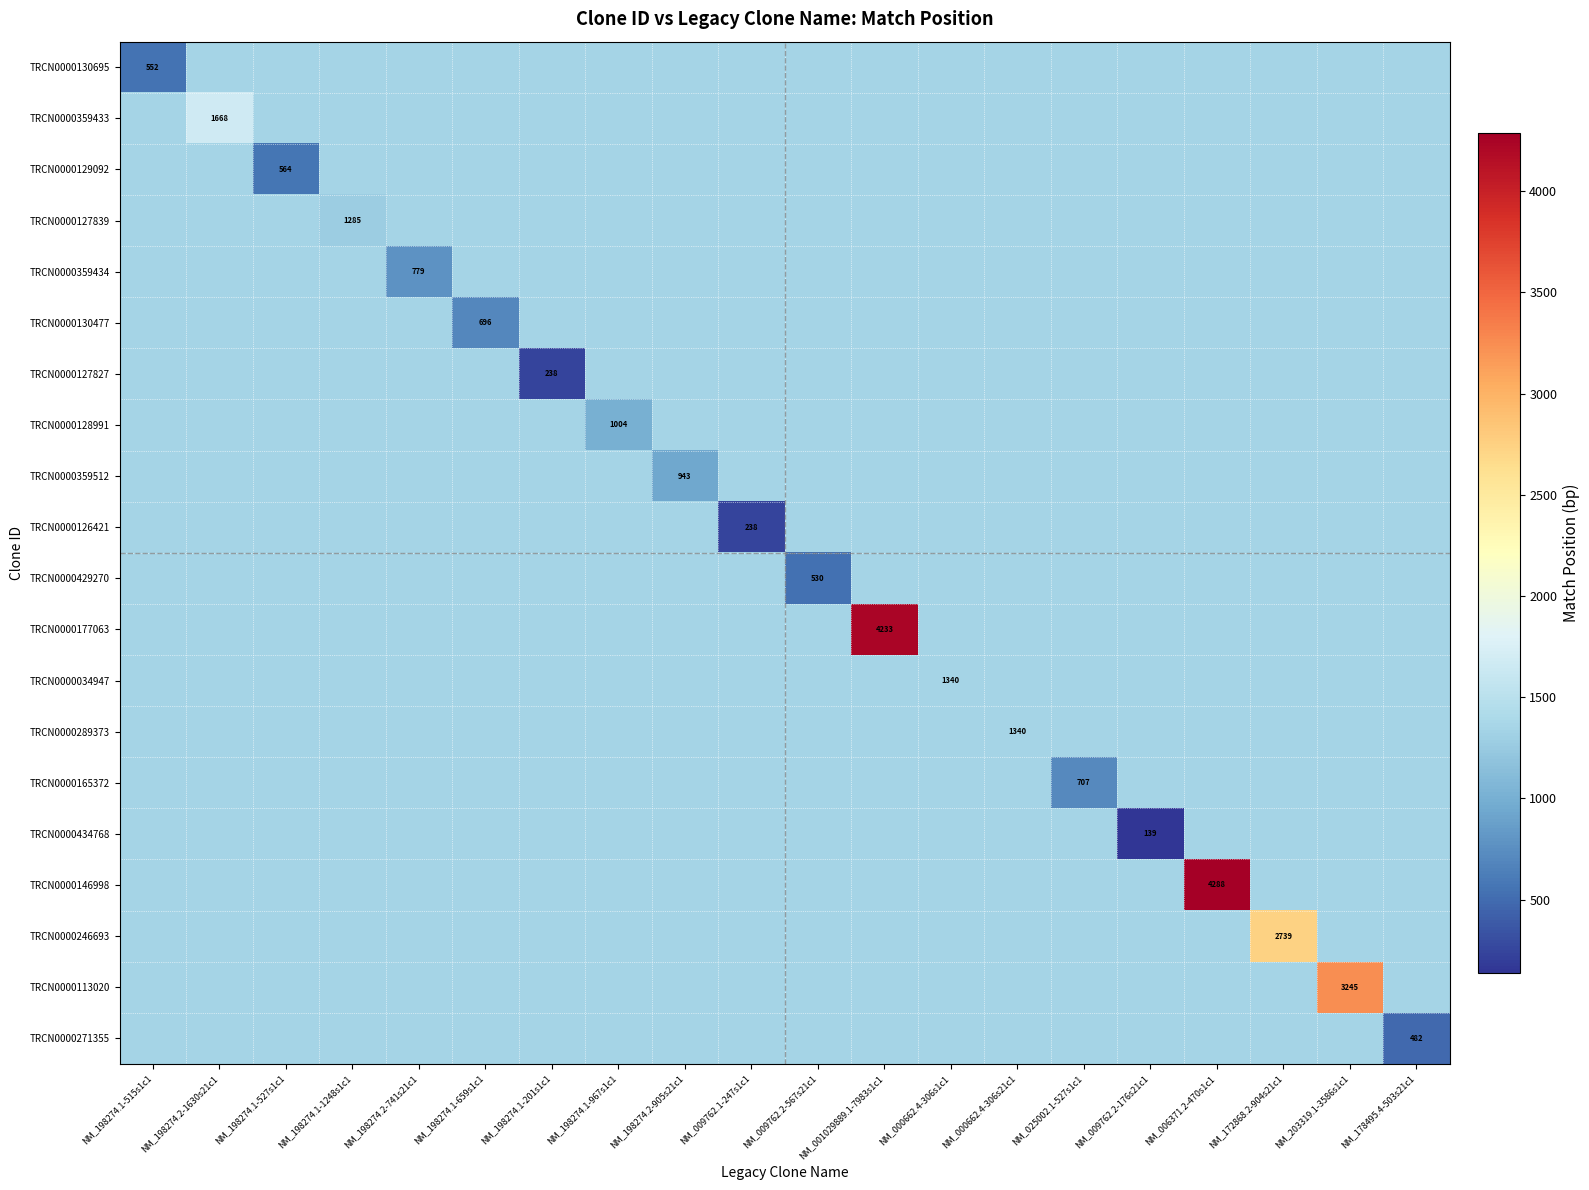

Count the number of data series in this chart.

20